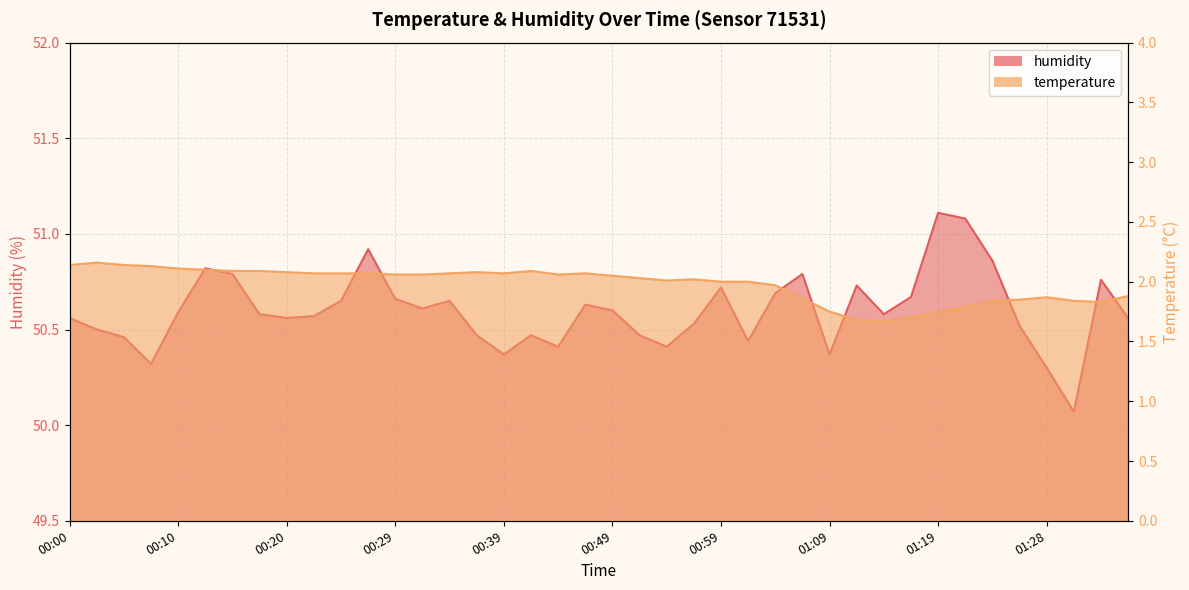

What is the value of the temperature point at the 6th from the left?

2.1